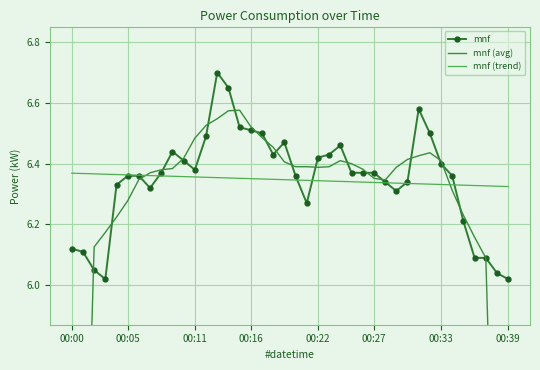

At which category is the sum across all series the highest?

13